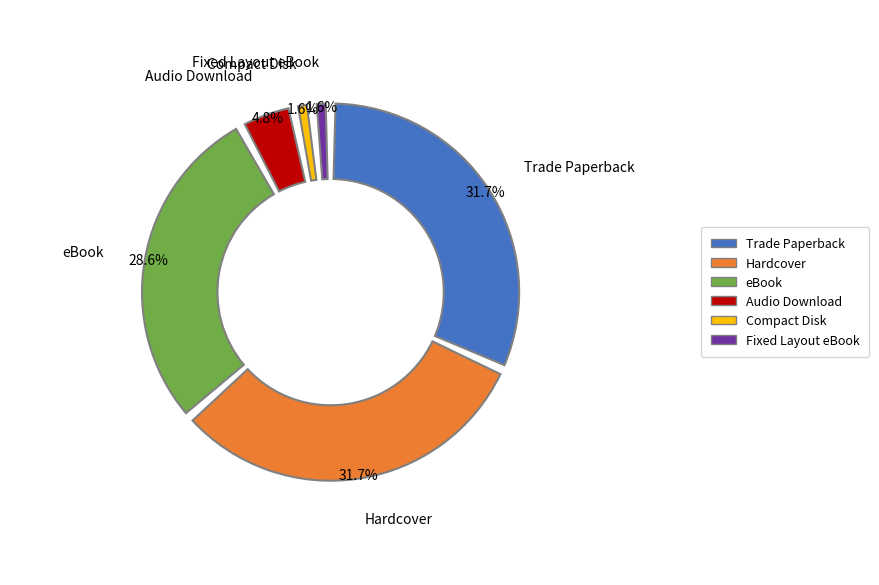

How many segments does this pie chart have?

6